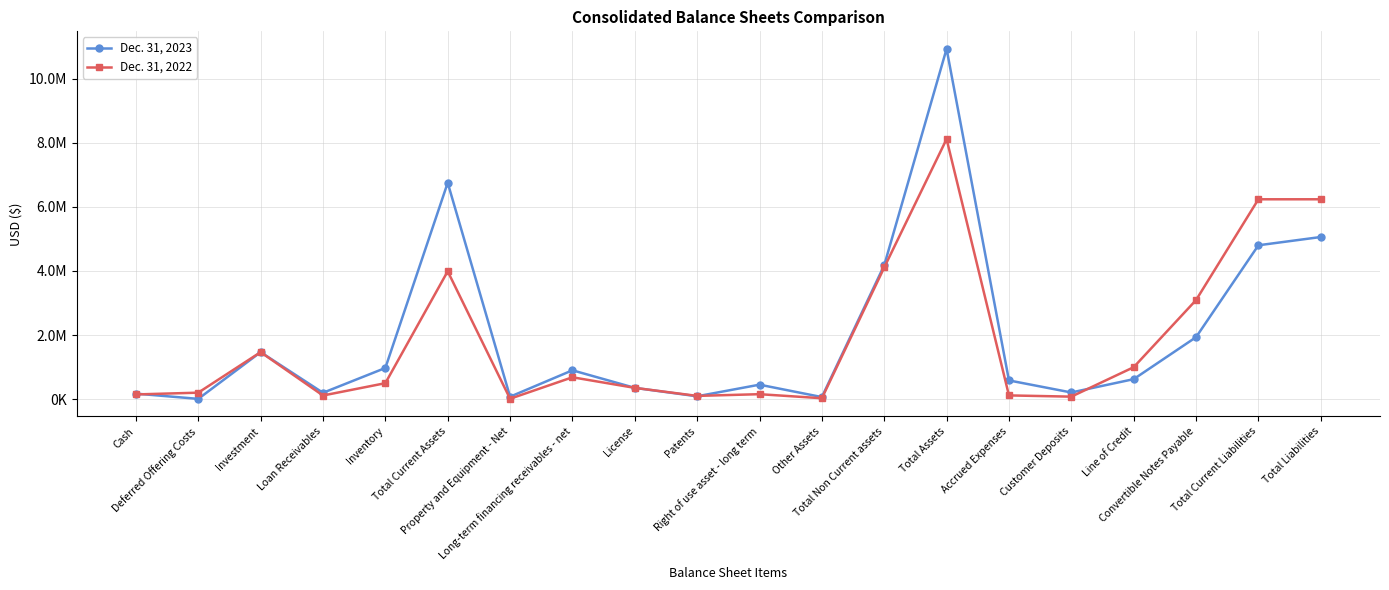

Is it true that Dec. 31, 2022 equals 3990136 at Total Current Assets?

True